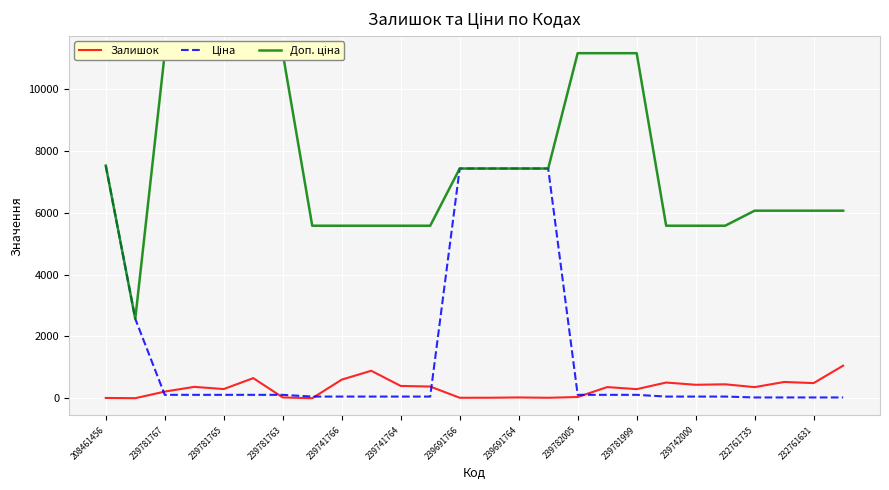

The Ціна series shows 43.2 at 232761735. True or false?

False